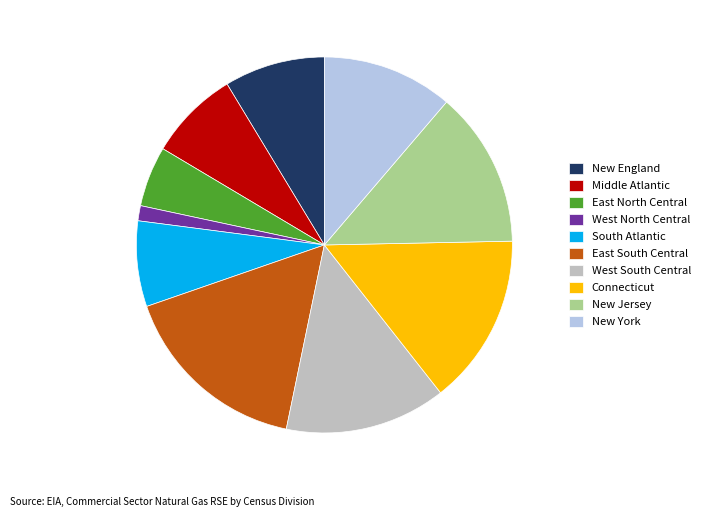

Is there a majority slice in this chart?

No